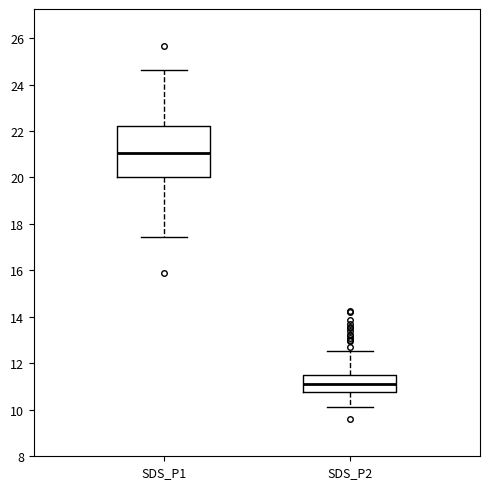

Where is the lower edge of the box for SDS_P2 on the y-axis? The values are not printed on the chart, so give them approximately, as read against the axis.

10.8